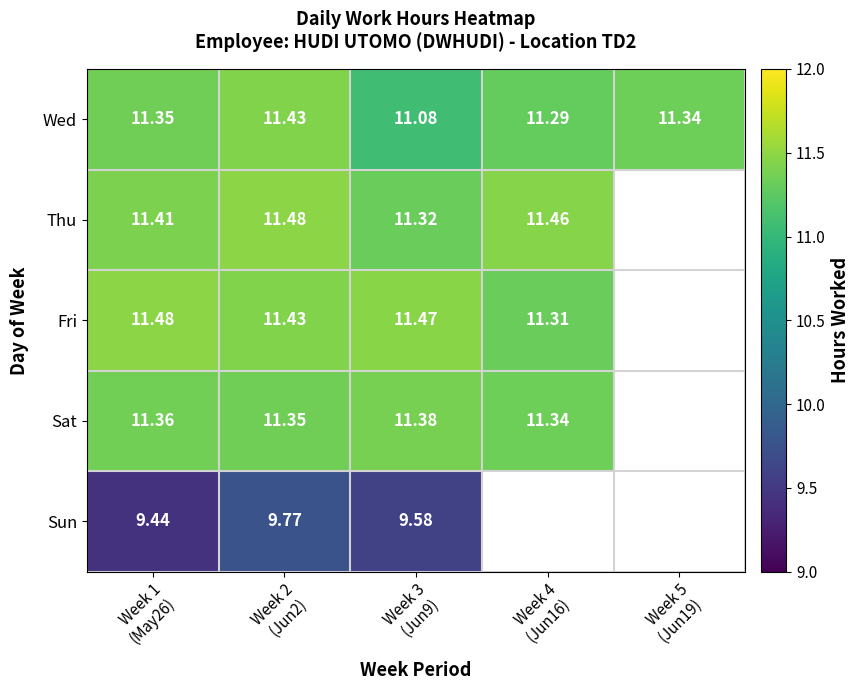

How many data points in Thu are above 11?

4